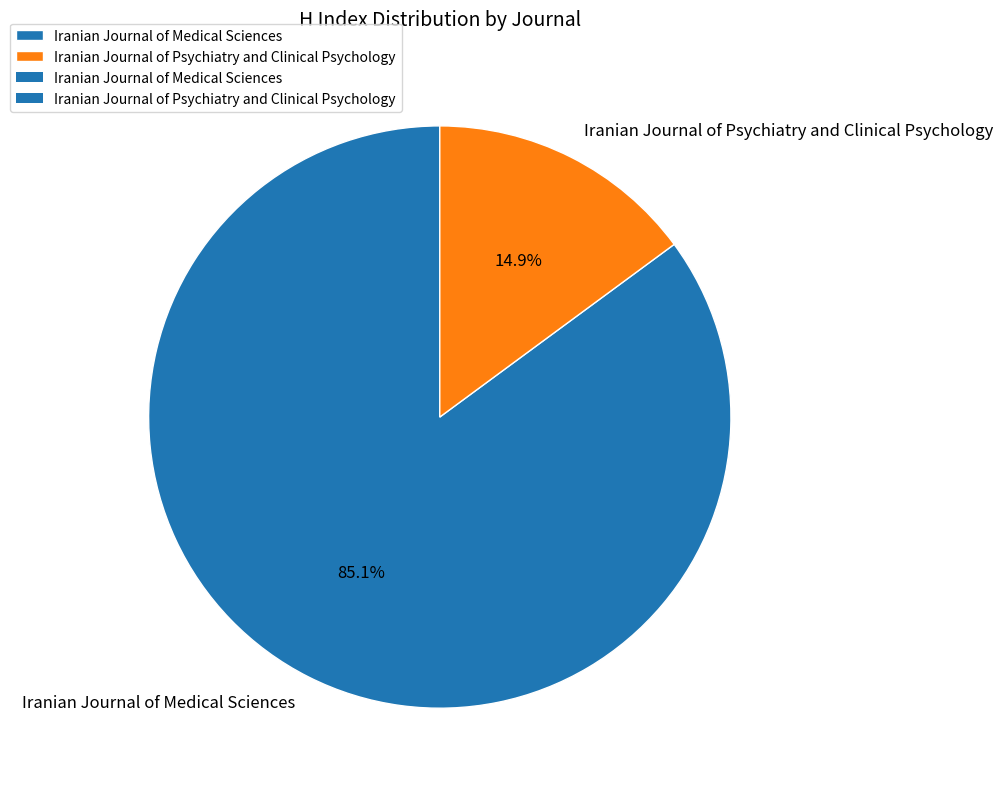

Is it true that Iranian Journal of Psychiatry and Clinical Psychology is 23% of the pie?

False